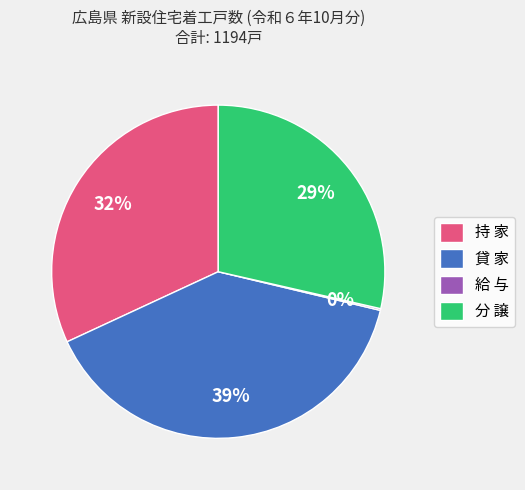

To the nearest percent, what is the combined percentage of 分 譲 and 貸 家?

68%